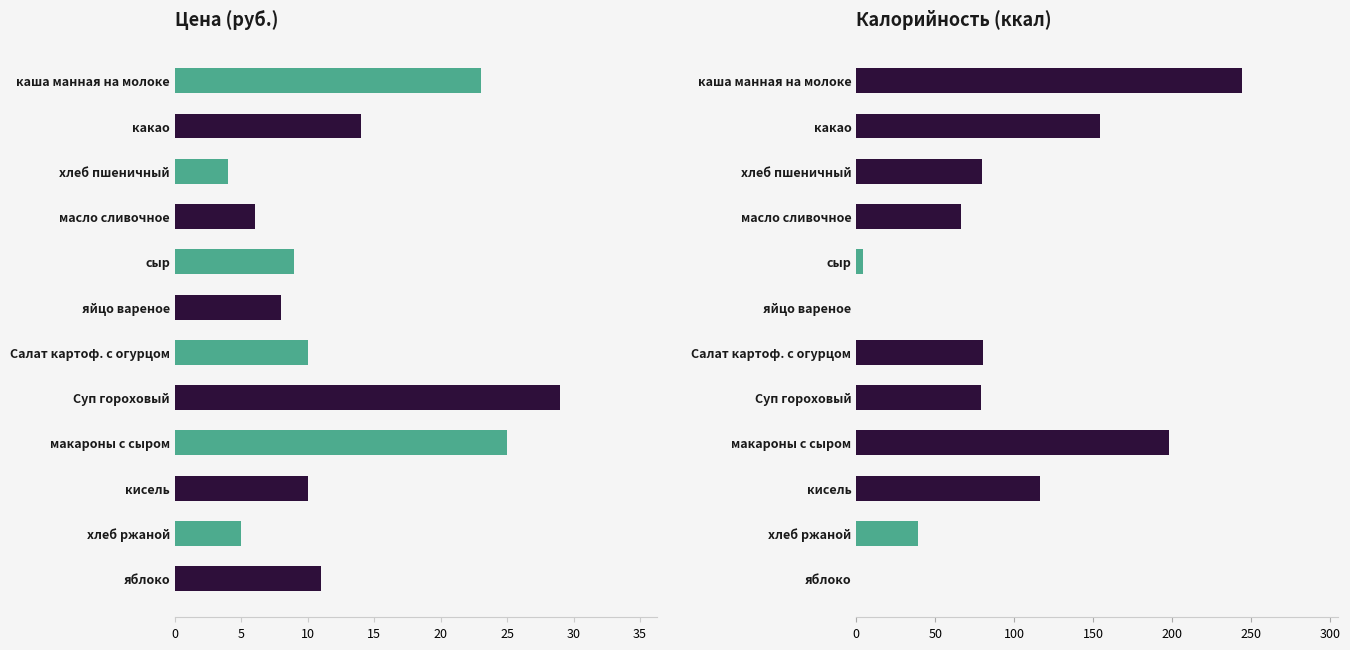

Count the number of data series in this chart.

2